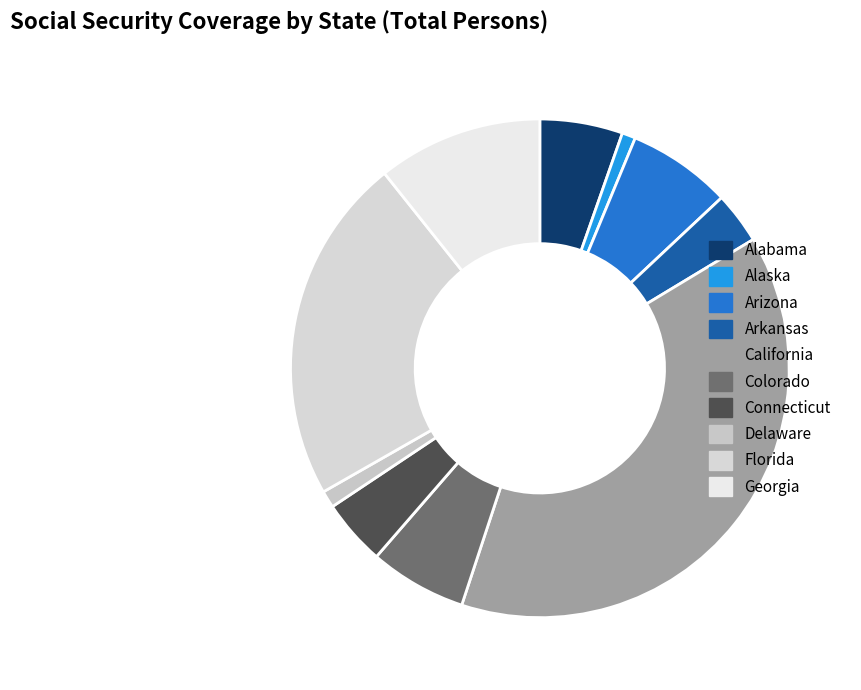

Approximately how many times larger is the value at Delaware compared to Arkansas?

0.3